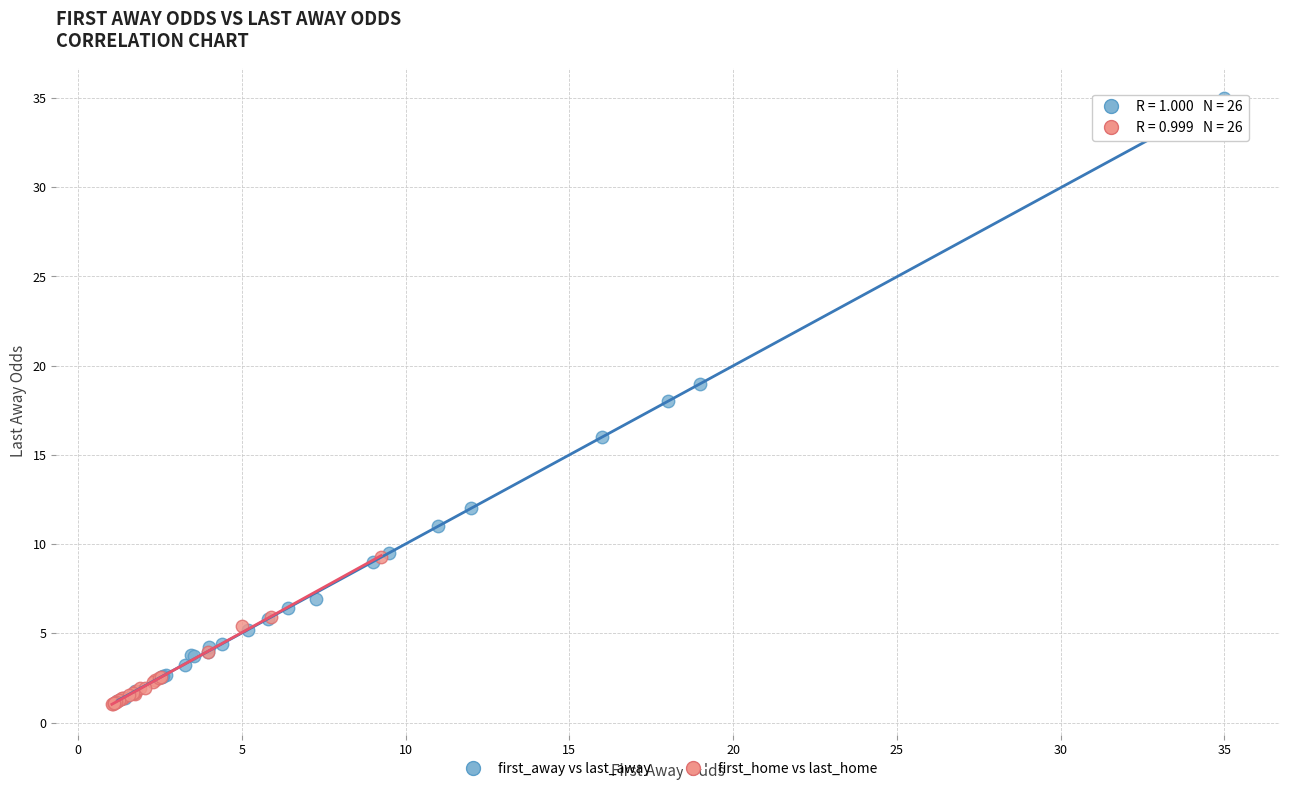

Which series has the largest Y range (max minus min)?

first_away vs last_away